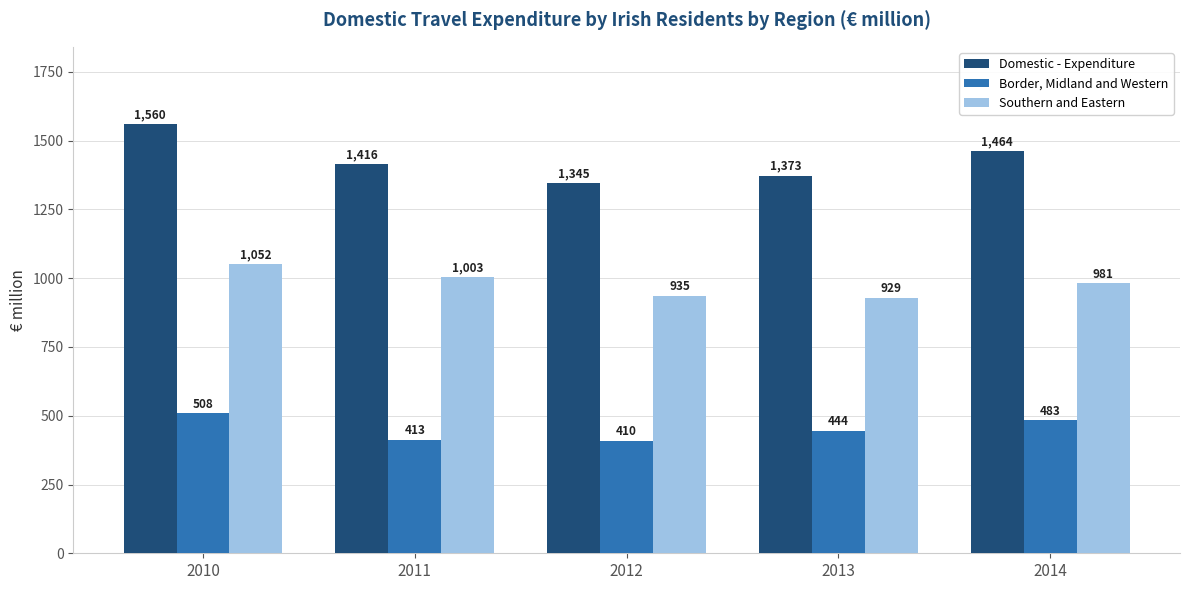

Where is Border, Midland and Western nearest to the value 459?

2013